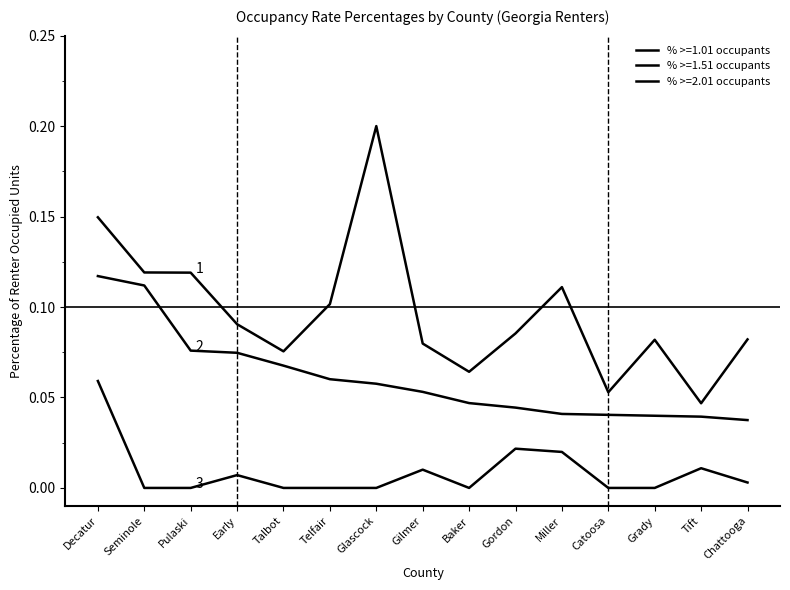

Between Early and Telfair, which is larger?

Telfair